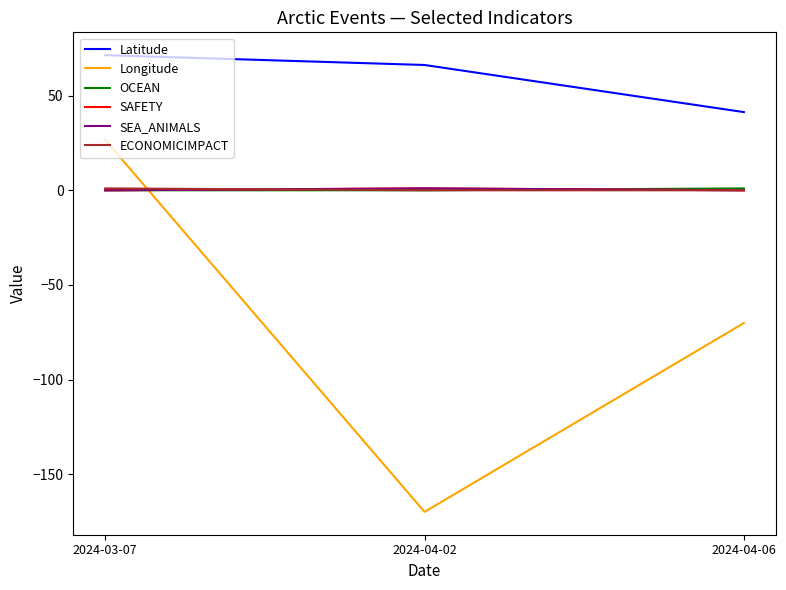

What is the sum of the Longitude values at 2024-04-02 and 2024-04-06?

-239.9